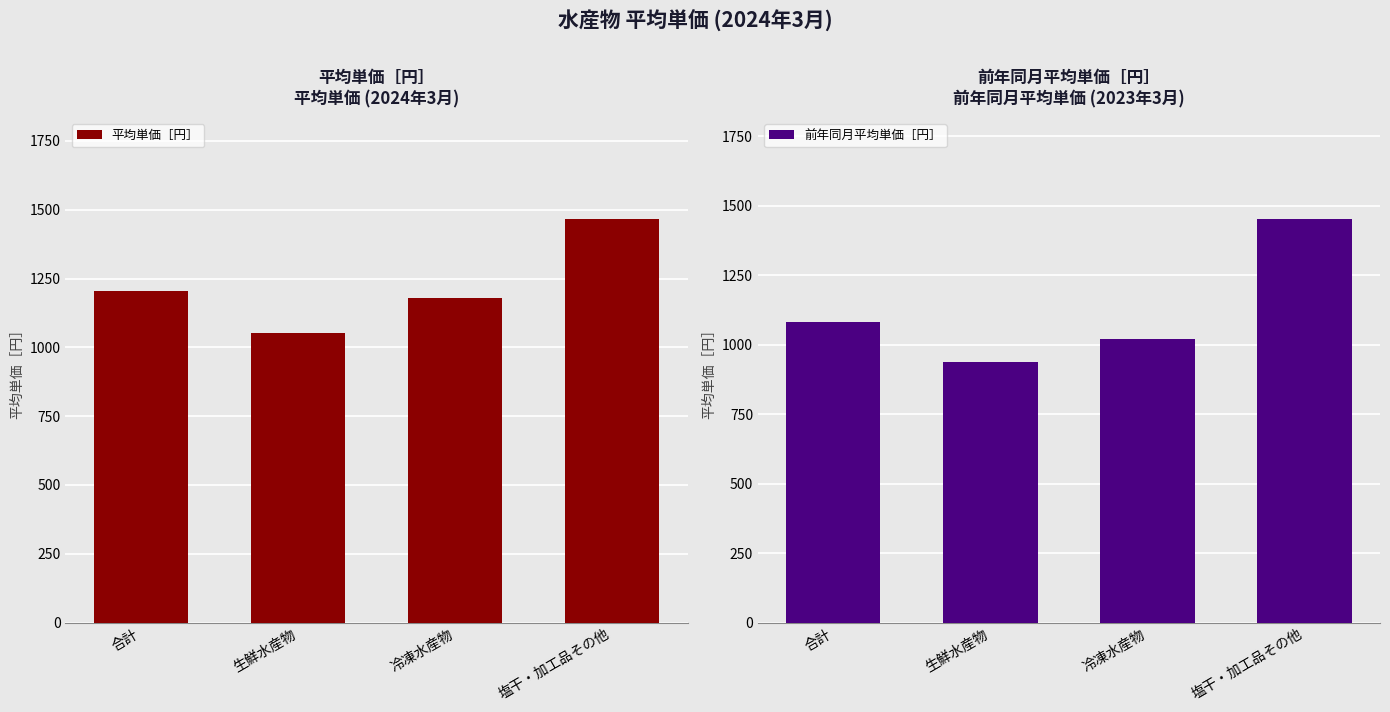

List the labels in order of 平均単価［円］ value, largest first.

塩干・加工品その他, 合計, 冷凍水産物, 生鮮水産物